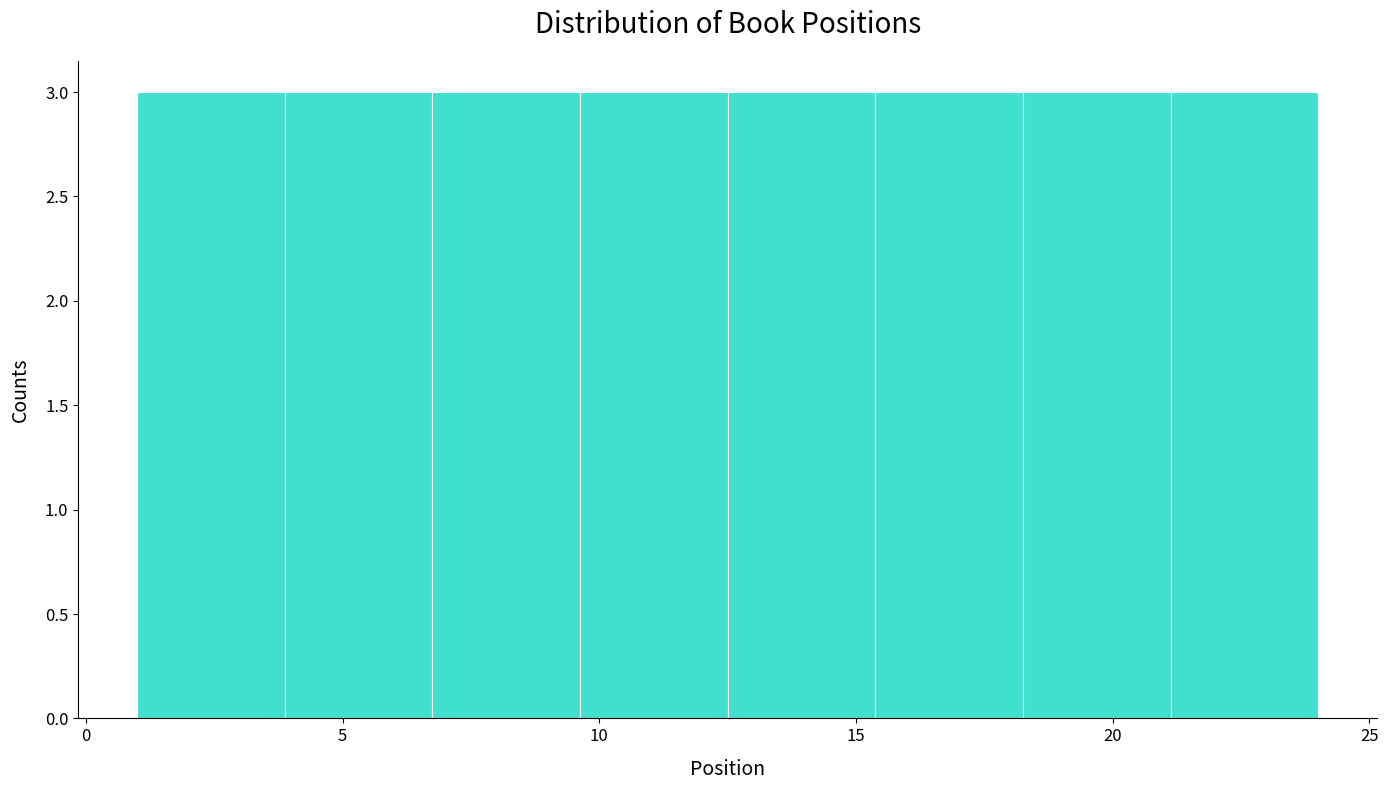

What is the height of the bar covering 18.5 to 21.0 on the x-axis? Neither the bar edges nor the heights are printed on the chart, so give them approximately, as read against the axes.

3